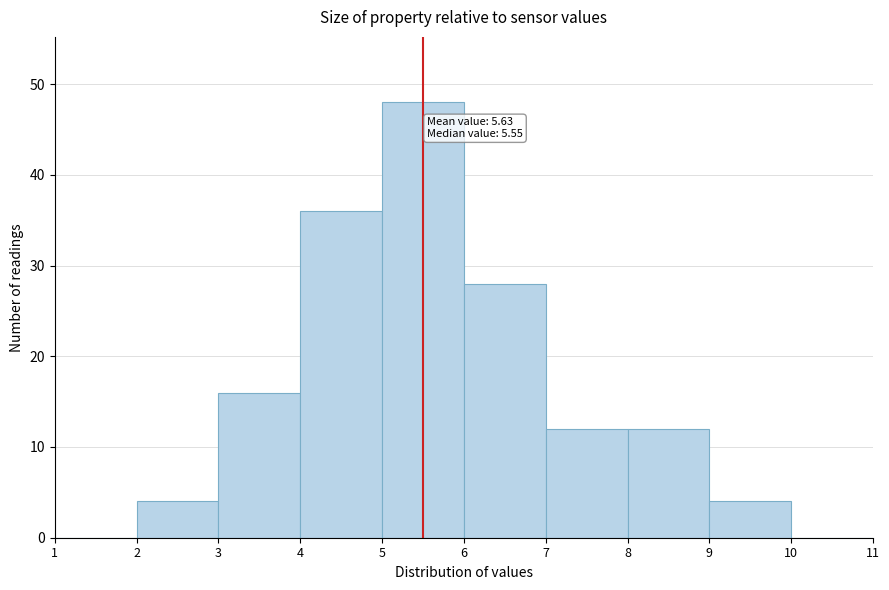

Over which range of the x-axis is the bar tallest?

5 to 6